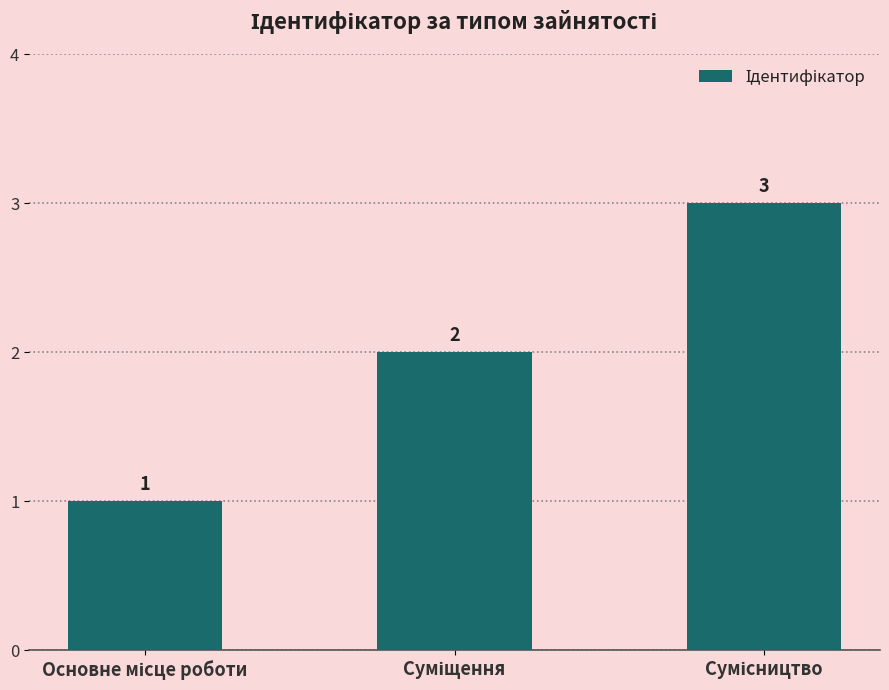

Count the values in the range 1 to 3.

3